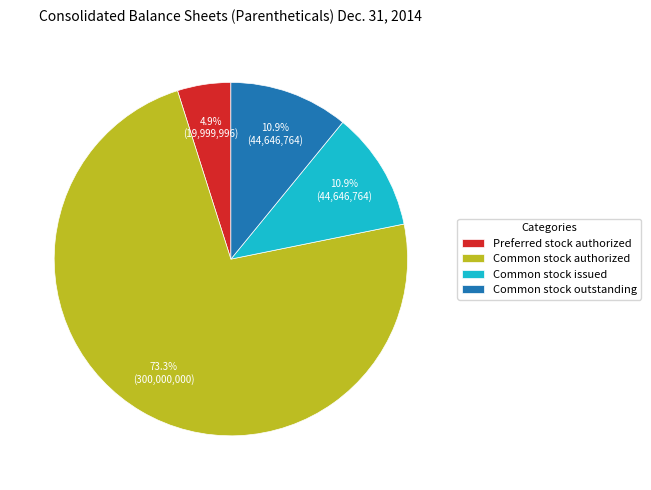

To the nearest percent, what is the average slice percentage?

25%